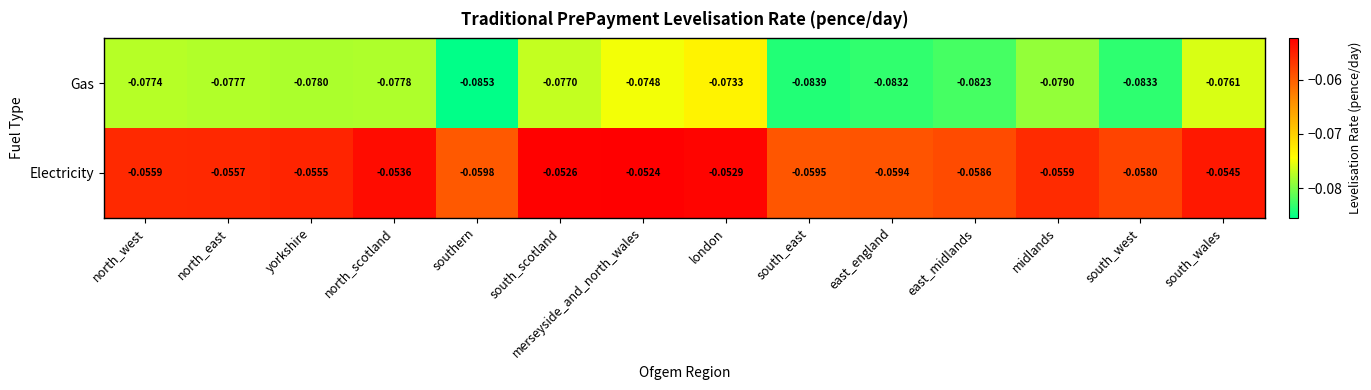

Which category has the lowest value across all series?

southern